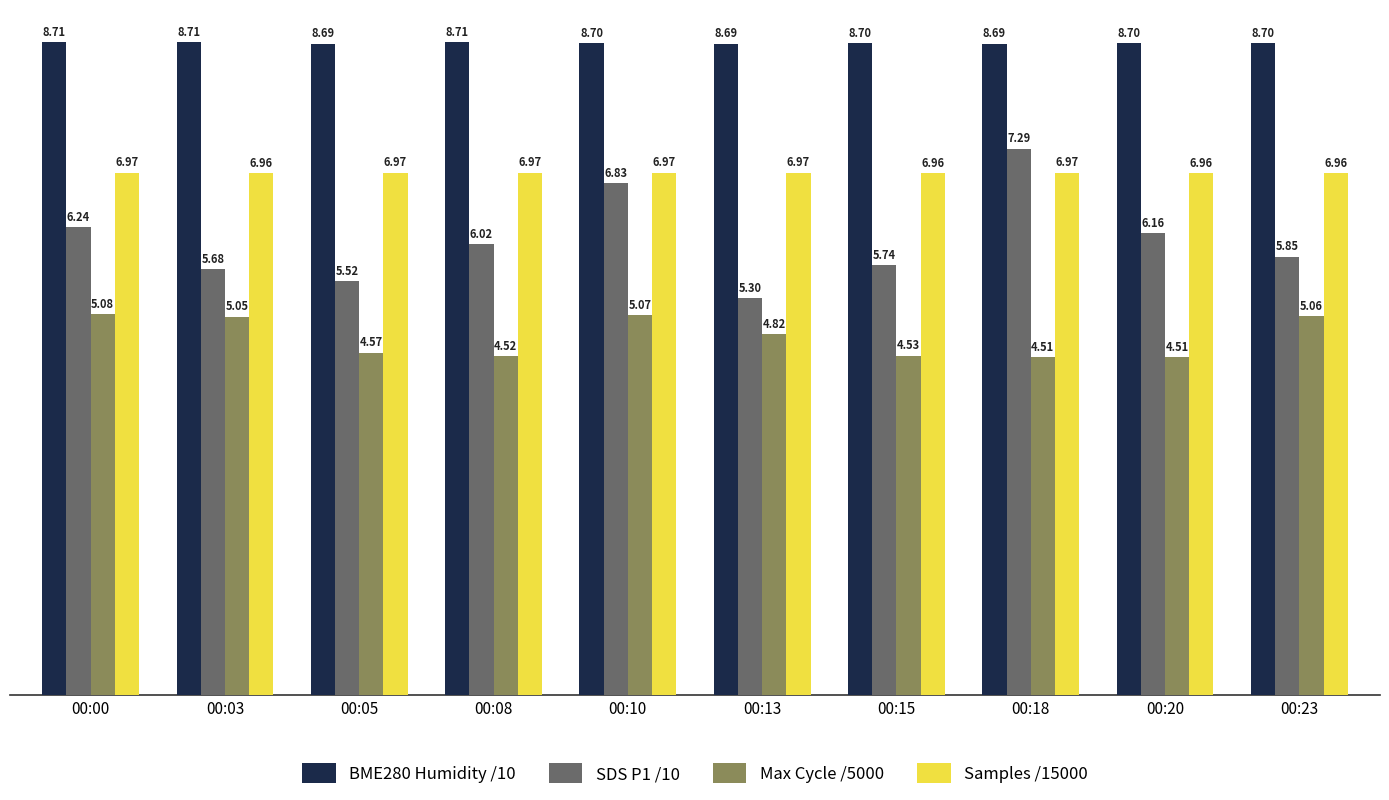

What is the difference between the second highest and second lowest values in the SDS P1 /10 series?

1.3